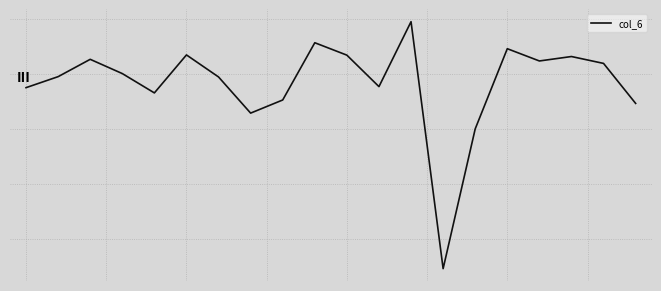

How many interior local peaks (higher than both neighbors) does the data have?

6